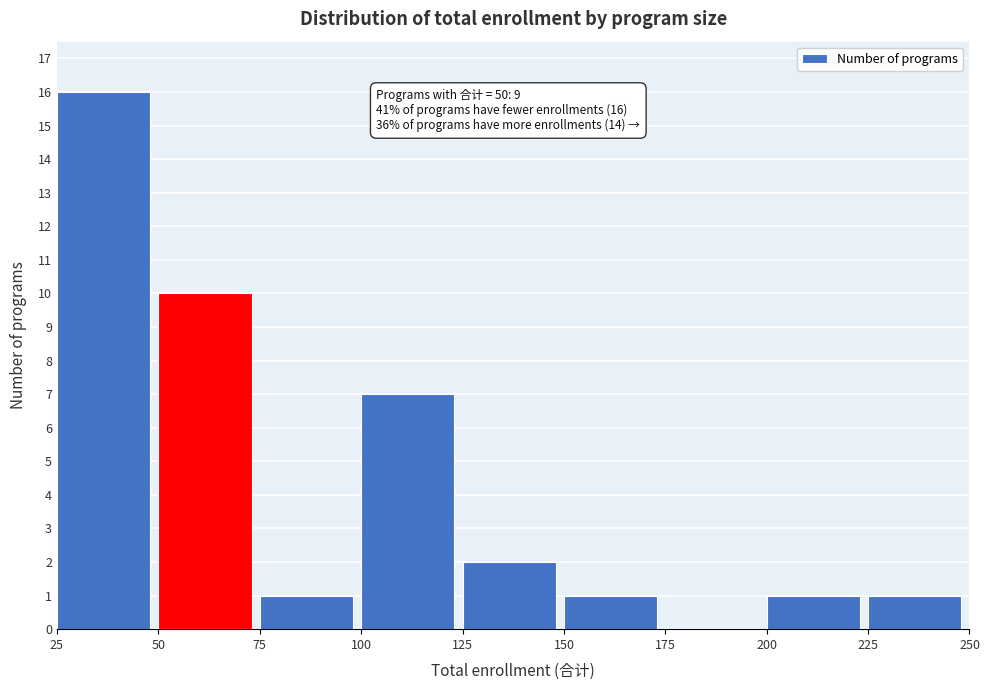

Over which range of the x-axis is the bar tallest?

25 to 50